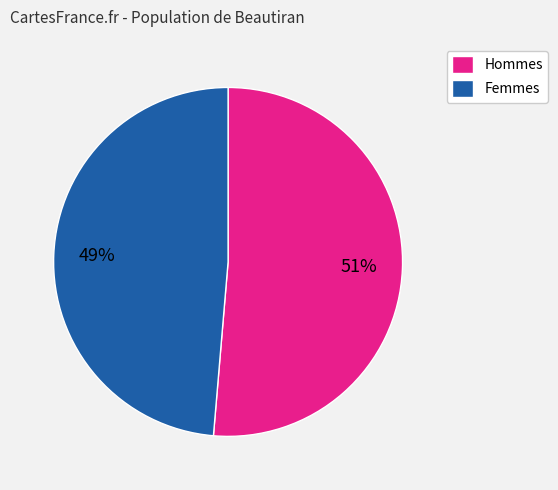

Is there any slice that represents more than half of the pie?

Yes